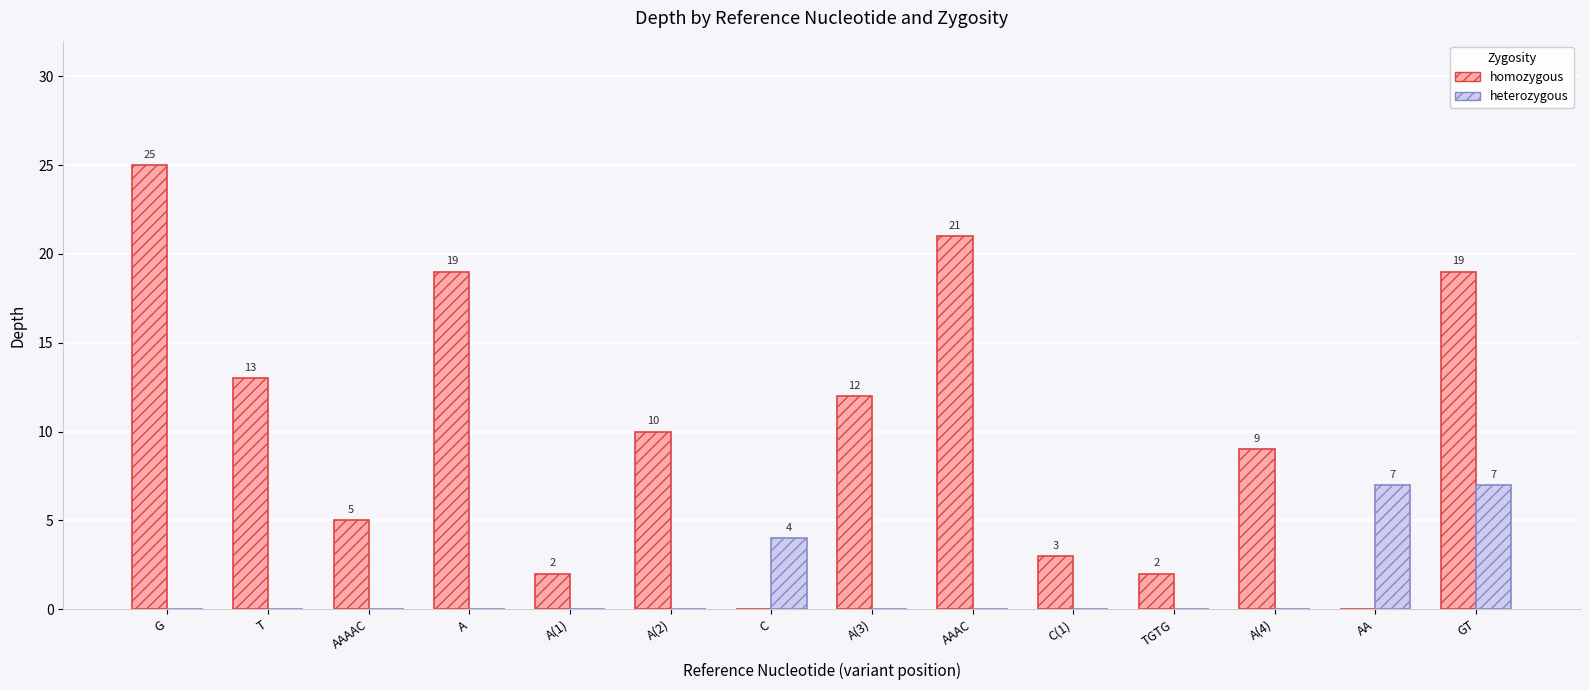

Which series has the largest total across all categories?

homozygous